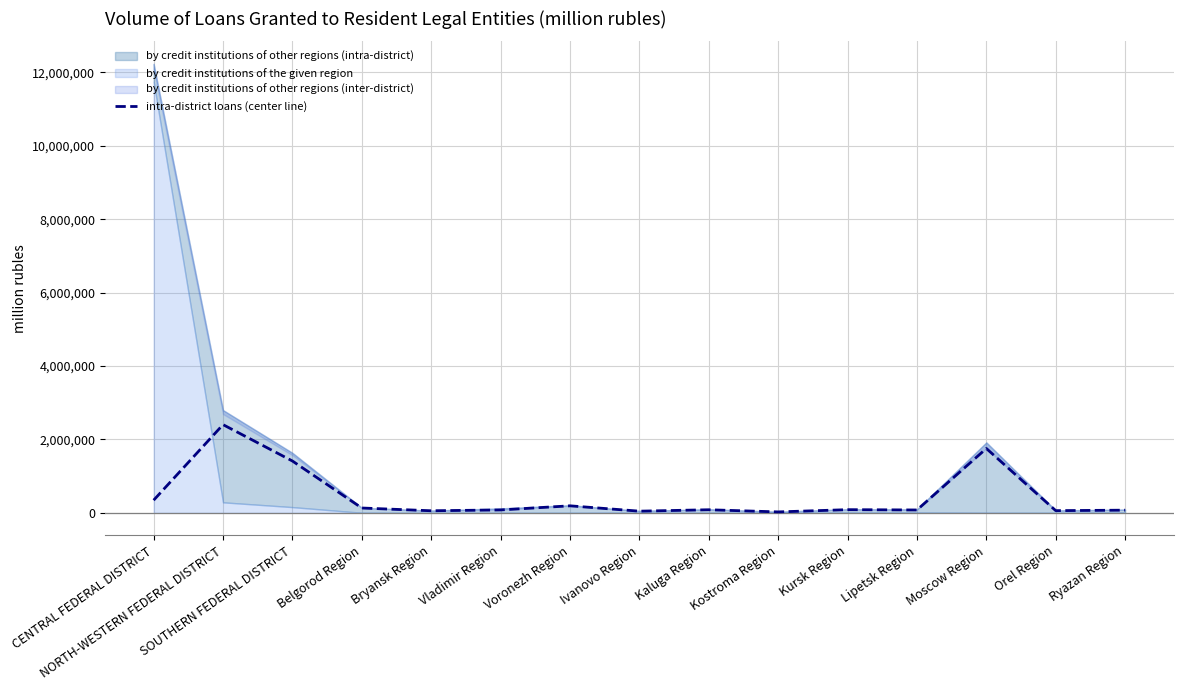

List the labels in order of value, smallest first.

Kostroma Region, Ivanovo Region, Bryansk Region, Orel Region, Ryazan Region, Lipetsk Region, Vladimir Region, Kaluga Region, Kursk Region, Belgorod Region, Voronezh Region, CENTRAL FEDERAL DISTRICT, SOUTHERN FEDERAL DISTRICT, Moscow Region, NORTH-WESTERN FEDERAL DISTRICT